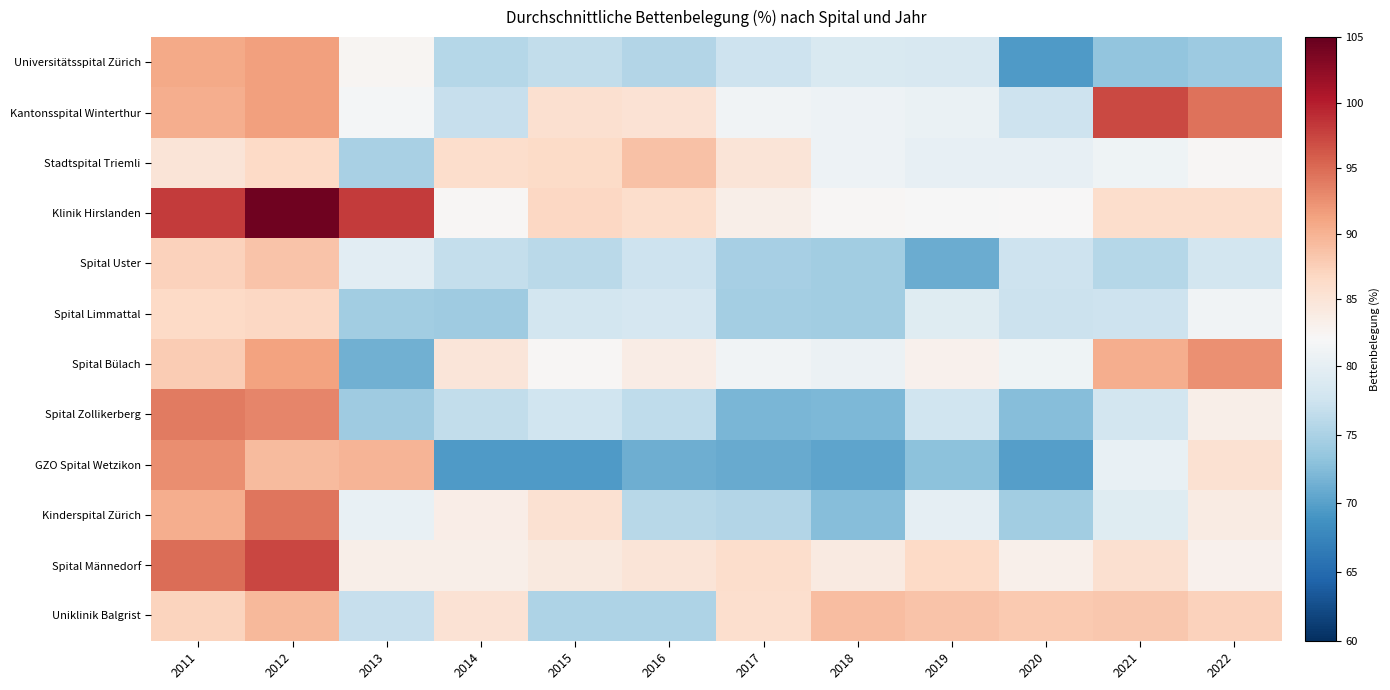

What is the total value across all series at 2020?

933.3